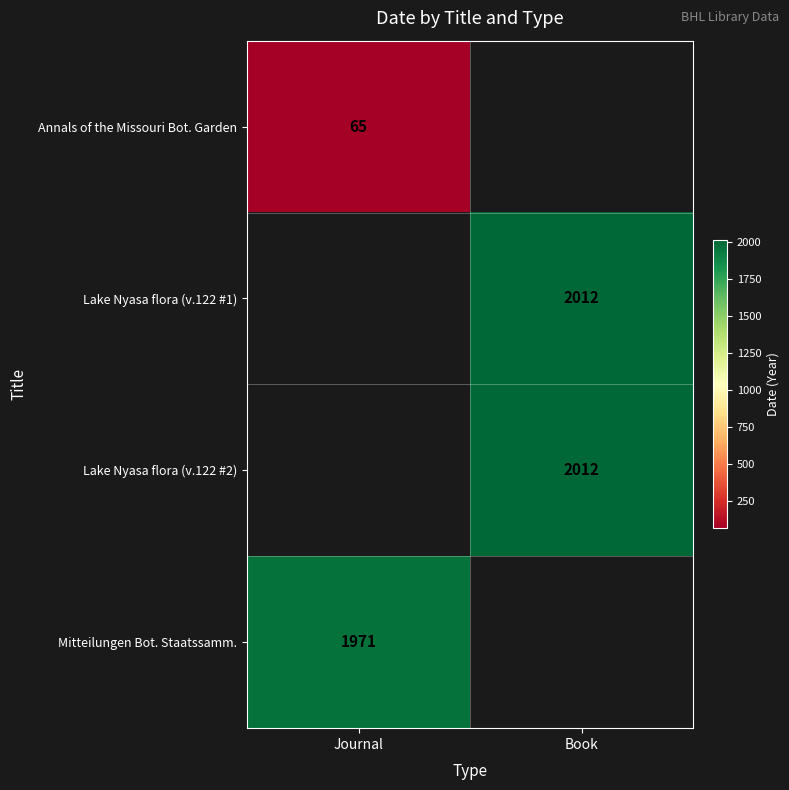

Is it true that Annals of the Missouri Bot. Garden equals 99.4 at Journal?

False